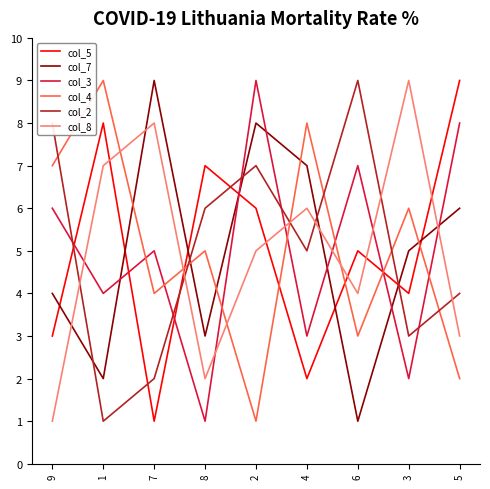

What is the sum of the col_2 values at 6 and 9?

17